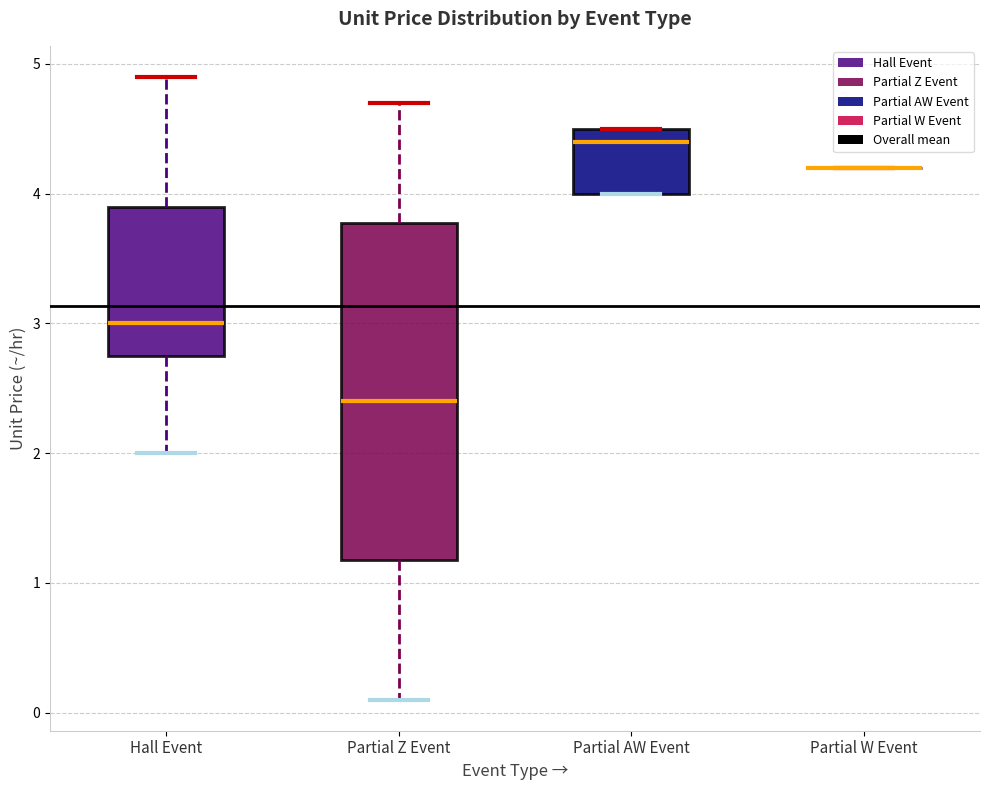

Reading left to right, transcribe this box plot: for each box, give where its median line is, the range the box spans, and where its two whiskers end, as read against the y-axis. The values are not printed on the chart, so give them approximately, as read against the axis.

Hall Event: median 3.0, box 2.8 to 3.9, whiskers 2.0 to 4.9
Partial Z Event: median 2.4, box 1.2 to 3.8, whiskers 0.1 to 4.7
Partial AW Event: median 4.4, box 4.0 to 4.5, whiskers 4.0 to 4.5
Partial W Event: box collapsed to a line at 4.2, whiskers 4.2 to 4.2